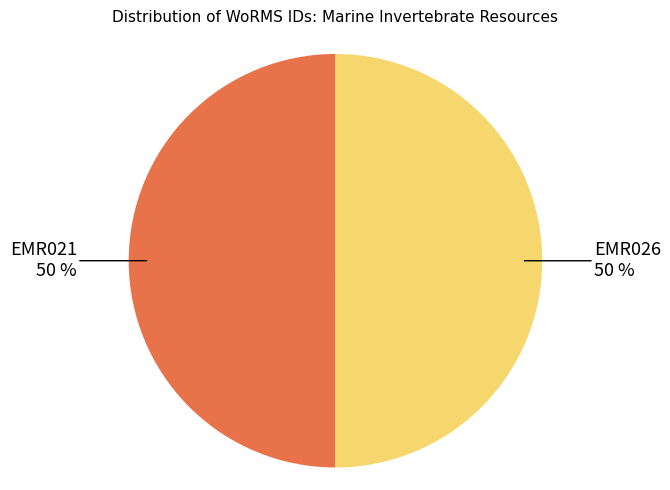

To the nearest percent, what portion does EMR021 represent?

50%